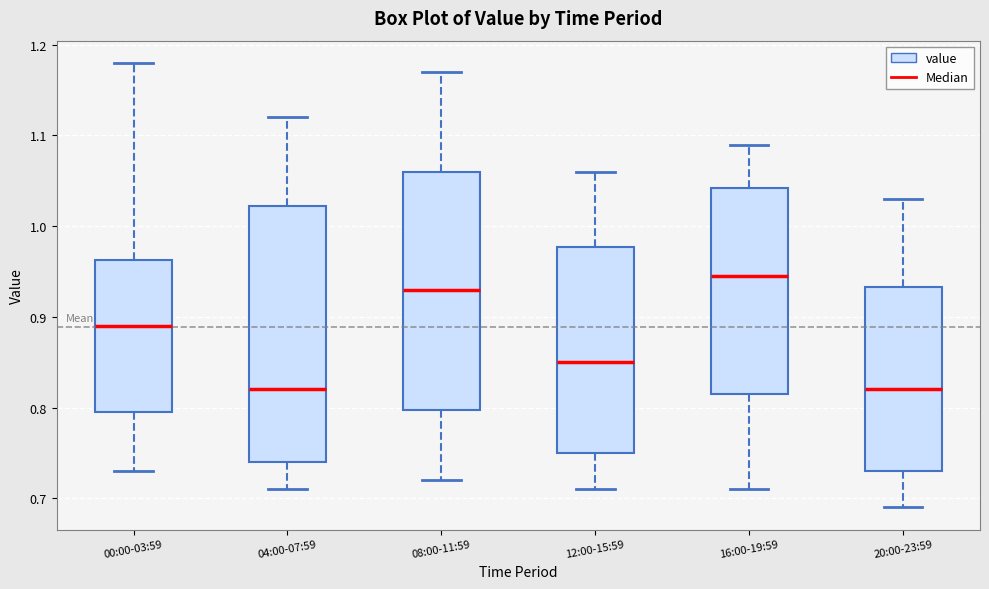

Reading left to right, transcribe this box plot: for each box, give where its median line is, the range the box spans, and where its two whiskers end, as read against the y-axis. The values are not printed on the chart, so give them approximately, as read against the axis.

00:00-03:59: median 0.89, box 0.80 to 0.96, whiskers 0.73 to 1.18
04:00-07:59: median 0.82, box 0.74 to 1.02, whiskers 0.71 to 1.12
08:00-11:59: median 0.93, box 0.80 to 1.06, whiskers 0.72 to 1.17
12:00-15:59: median 0.85, box 0.75 to 0.98, whiskers 0.71 to 1.06
16:00-19:59: median 0.95, box 0.82 to 1.04, whiskers 0.71 to 1.09
20:00-23:59: median 0.82, box 0.73 to 0.93, whiskers 0.69 to 1.03